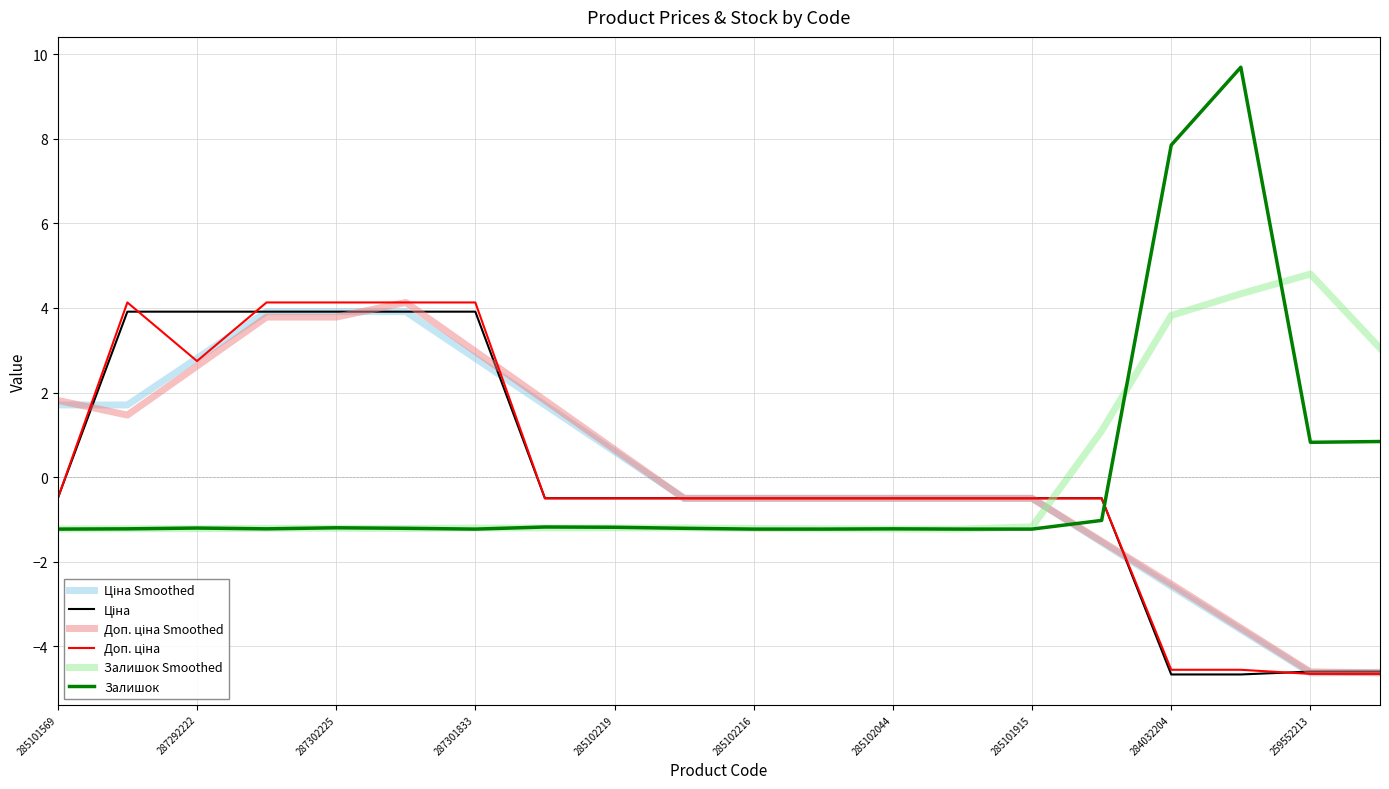

Which series has the widest spread of values?

Залишок